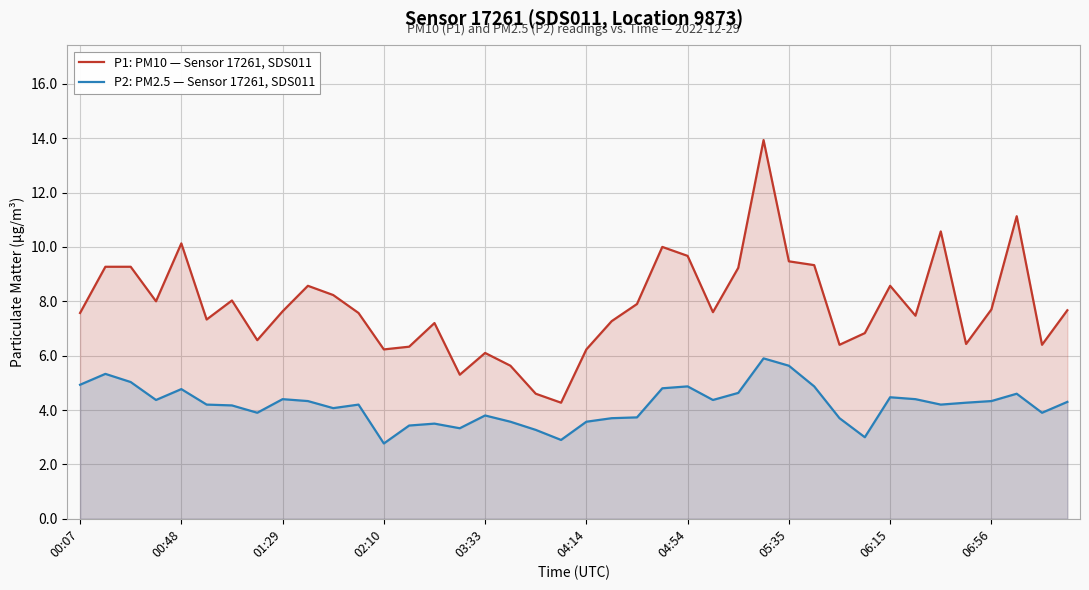

Between 22 and 23, which is larger?

23